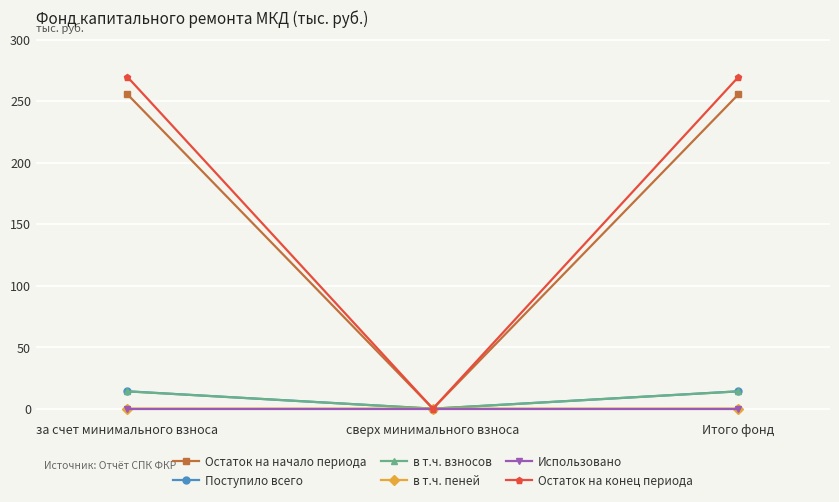

What are all the series names shown in the legend?

Остаток на начало периода, Поступило всего, в т.ч. взносов, в т.ч. пеней, Использовано, Остаток на конец периода